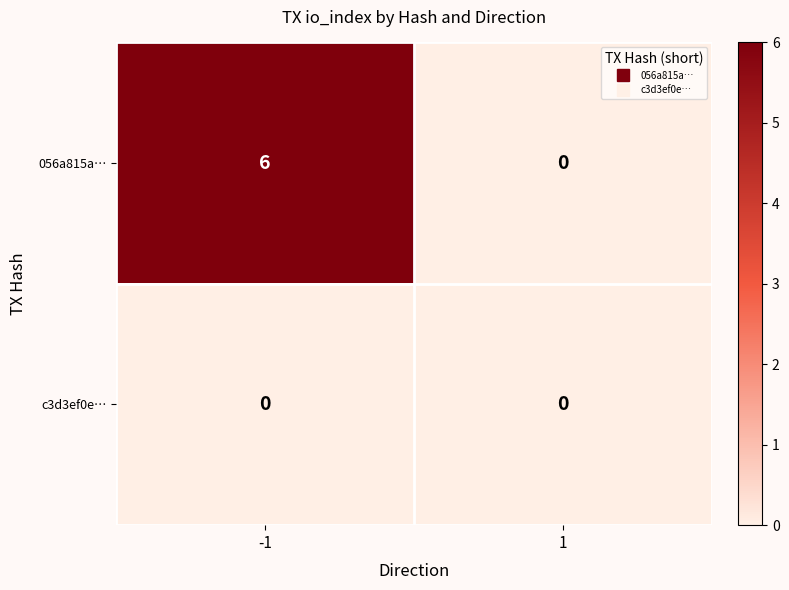

Which series changed the most between -1 and 1?

056a815a…